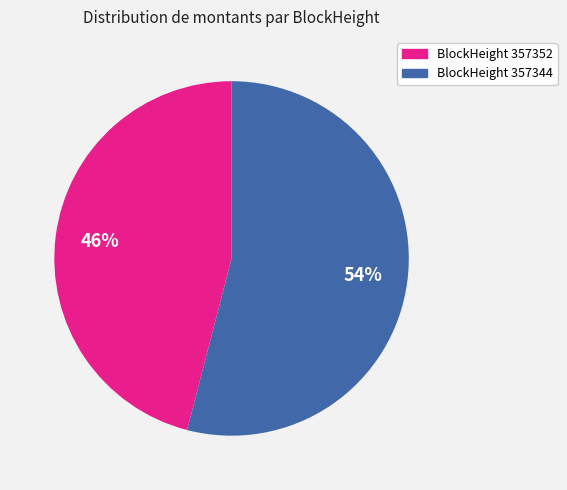

To the nearest percent, what is the average slice percentage?

50%